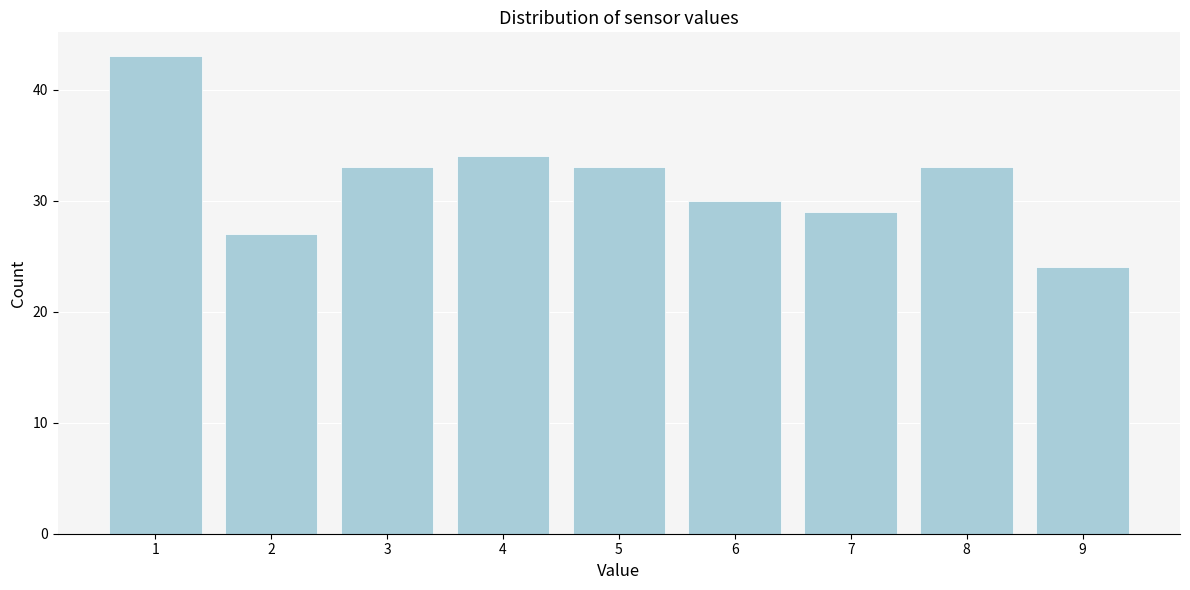

Reading left to right, transcribe all the data shown in this chart.

43	27	33	34	33	30	29	33	24